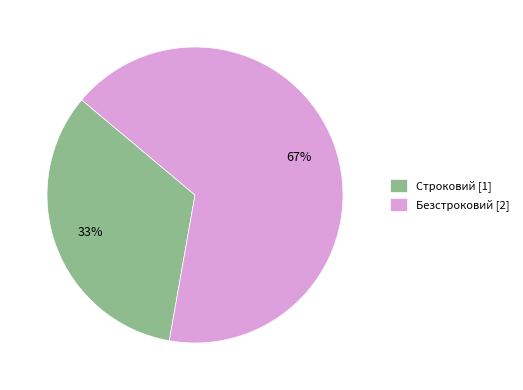

To the nearest percent, what percentage of the pie is Строковий?

33%